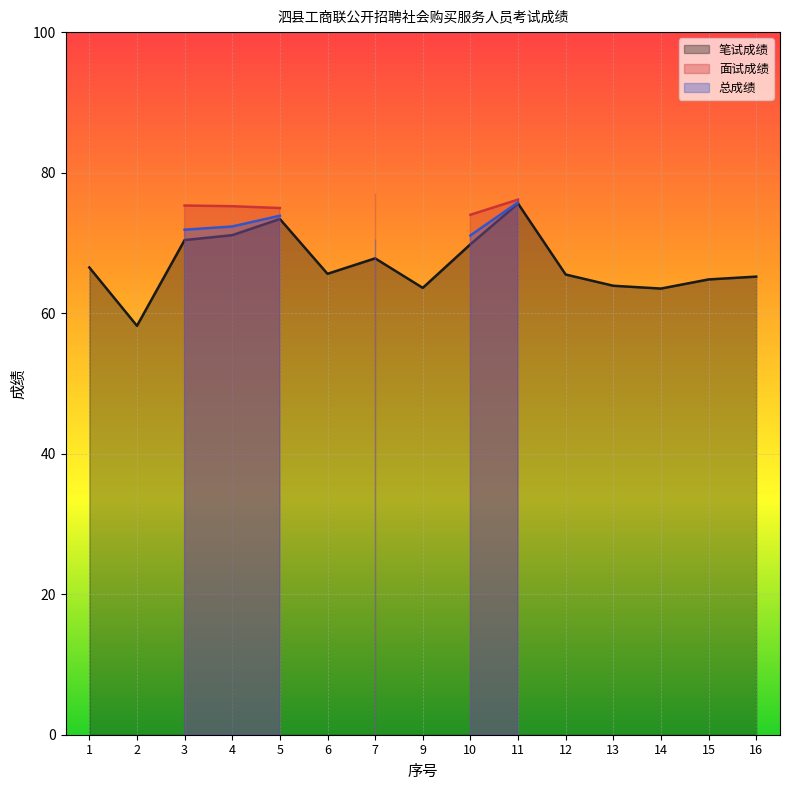

Does the chart display data point markers on the line(s)?

No